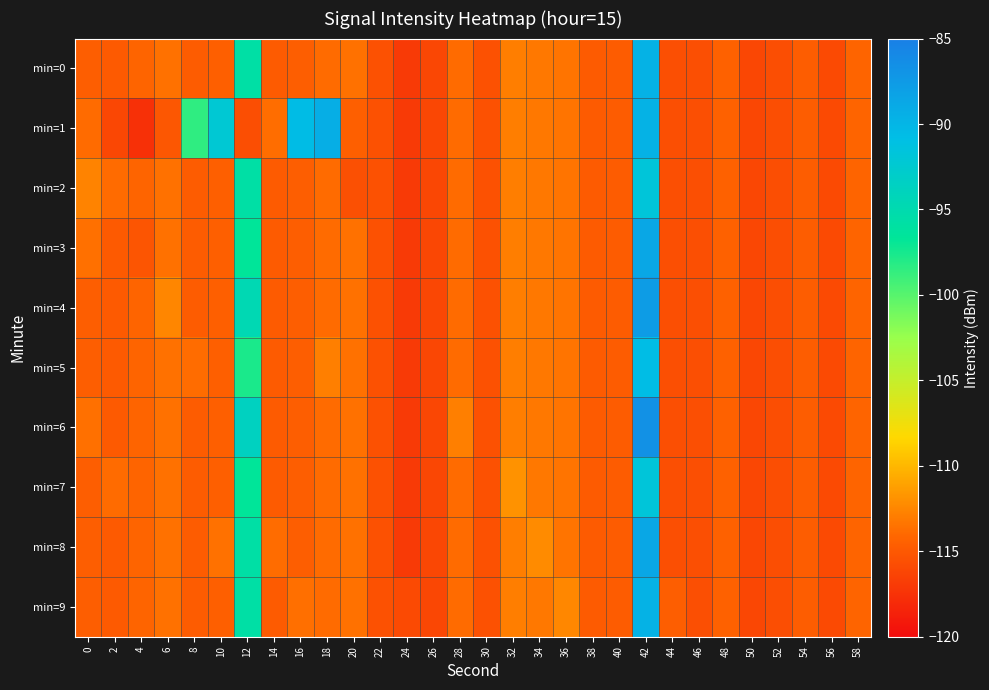

Reading left to right, extract all data points from this chart.

min=0: 0=-114.6	2=-114.9	4=-114.2	6=-113.5	8=-114.8	10=-114.5	12=-95.7	14=-114.8	16=-114.6	18=-113.9	20=-113.5	22=-115.5	24=-117.0	26=-116.1	28=-113.9	30=-115.5	32=-112.9	34=-113.2	36=-113.4	38=-114.8	40=-114.8	42=-89.7	44=-115.6	46=-115.6	48=-114.4	50=-116.2	52=-115.7	54=-114.7	56=-115.9	58=-114.3
min=1: 0=-113.9	2=-116.1	4=-117.6	6=-115.1	8=-98.5	10=-92.2	12=-115.7	14=-113.8	16=-90.7	18=-89.3	20=-114.5	22=-115.5	24=-117.0	26=-116.1	28=-113.9	30=-115.5	32=-112.9	34=-113.2	36=-113.4	38=-114.8	40=-114.8	42=-89.7	44=-115.6	46=-115.6	48=-114.4	50=-116.2	52=-115.7	54=-114.7	56=-115.9	58=-114.3
min=2: 0=-112.6	2=-113.9	4=-114.2	6=-113.5	8=-114.8	10=-114.5	12=-95.7	14=-114.8	16=-114.6	18=-113.9	20=-115.5	22=-115.5	24=-117.0	26=-116.1	28=-113.9	30=-115.5	32=-112.9	34=-113.2	36=-113.4	38=-114.8	40=-114.8	42=-91.7	44=-115.6	46=-115.6	48=-114.4	50=-116.2	52=-115.7	54=-114.7	56=-115.9	58=-114.3
min=3: 0=-113.6	2=-114.9	4=-115.2	6=-113.5	8=-114.8	10=-114.5	12=-96.7	14=-114.8	16=-114.6	18=-113.9	20=-113.5	22=-115.5	24=-117.0	26=-116.1	28=-113.9	30=-115.5	32=-112.9	34=-113.2	36=-113.4	38=-114.8	40=-114.8	42=-88.7	44=-115.6	46=-115.6	48=-114.4	50=-116.2	52=-115.7	54=-114.7	56=-115.9	58=-114.3
min=4: 0=-114.6	2=-114.9	4=-114.2	6=-112.5	8=-114.8	10=-114.5	12=-94.7	14=-114.8	16=-114.6	18=-113.9	20=-113.5	22=-115.5	24=-117.0	26=-116.1	28=-113.9	30=-115.5	32=-112.9	34=-113.2	36=-113.4	38=-114.8	40=-114.8	42=-87.7	44=-115.6	46=-115.6	48=-114.4	50=-116.2	52=-115.7	54=-114.7	56=-115.9	58=-114.3
min=5: 0=-114.6	2=-114.9	4=-114.2	6=-113.5	8=-113.8	10=-114.5	12=-97.7	14=-114.8	16=-114.6	18=-112.9	20=-113.5	22=-115.5	24=-117.0	26=-116.1	28=-113.9	30=-115.5	32=-112.9	34=-113.2	36=-113.4	38=-114.8	40=-114.8	42=-90.7	44=-115.6	46=-115.6	48=-114.4	50=-116.2	52=-115.7	54=-114.7	56=-115.9	58=-114.3
min=6: 0=-113.6	2=-114.9	4=-114.2	6=-113.5	8=-114.8	10=-114.5	12=-93.7	14=-114.8	16=-114.6	18=-113.9	20=-113.5	22=-115.5	24=-117.0	26=-116.1	28=-112.9	30=-115.5	32=-112.9	34=-113.2	36=-113.4	38=-114.8	40=-114.8	42=-86.7	44=-115.6	46=-115.6	48=-114.4	50=-116.2	52=-115.7	54=-114.7	56=-115.9	58=-114.3
min=7: 0=-114.6	2=-113.9	4=-114.2	6=-113.5	8=-114.8	10=-114.5	12=-96.7	14=-114.8	16=-114.6	18=-113.9	20=-113.5	22=-115.5	24=-117.0	26=-116.1	28=-113.9	30=-115.5	32=-111.9	34=-113.2	36=-113.4	38=-114.8	40=-114.8	42=-91.7	44=-115.6	46=-115.6	48=-114.4	50=-116.2	52=-115.7	54=-114.7	56=-115.9	58=-114.3
min=8: 0=-114.6	2=-114.9	4=-114.2	6=-113.5	8=-114.8	10=-113.5	12=-95.7	14=-113.8	16=-114.6	18=-113.9	20=-113.5	22=-115.5	24=-117.0	26=-116.1	28=-113.9	30=-115.5	32=-112.9	34=-112.2	36=-113.4	38=-114.8	40=-114.8	42=-88.7	44=-115.6	46=-115.6	48=-114.4	50=-116.2	52=-115.7	54=-114.7	56=-115.9	58=-114.3
min=9: 0=-114.6	2=-114.9	4=-114.2	6=-113.5	8=-114.8	10=-114.5	12=-95.7	14=-114.8	16=-113.6	18=-113.9	20=-113.5	22=-115.5	24=-116.0	26=-116.1	28=-113.9	30=-115.5	32=-112.9	34=-113.2	36=-112.4	38=-114.8	40=-114.8	42=-89.7	44=-114.6	46=-115.6	48=-114.4	50=-116.2	52=-115.7	54=-114.7	56=-115.9	58=-114.3